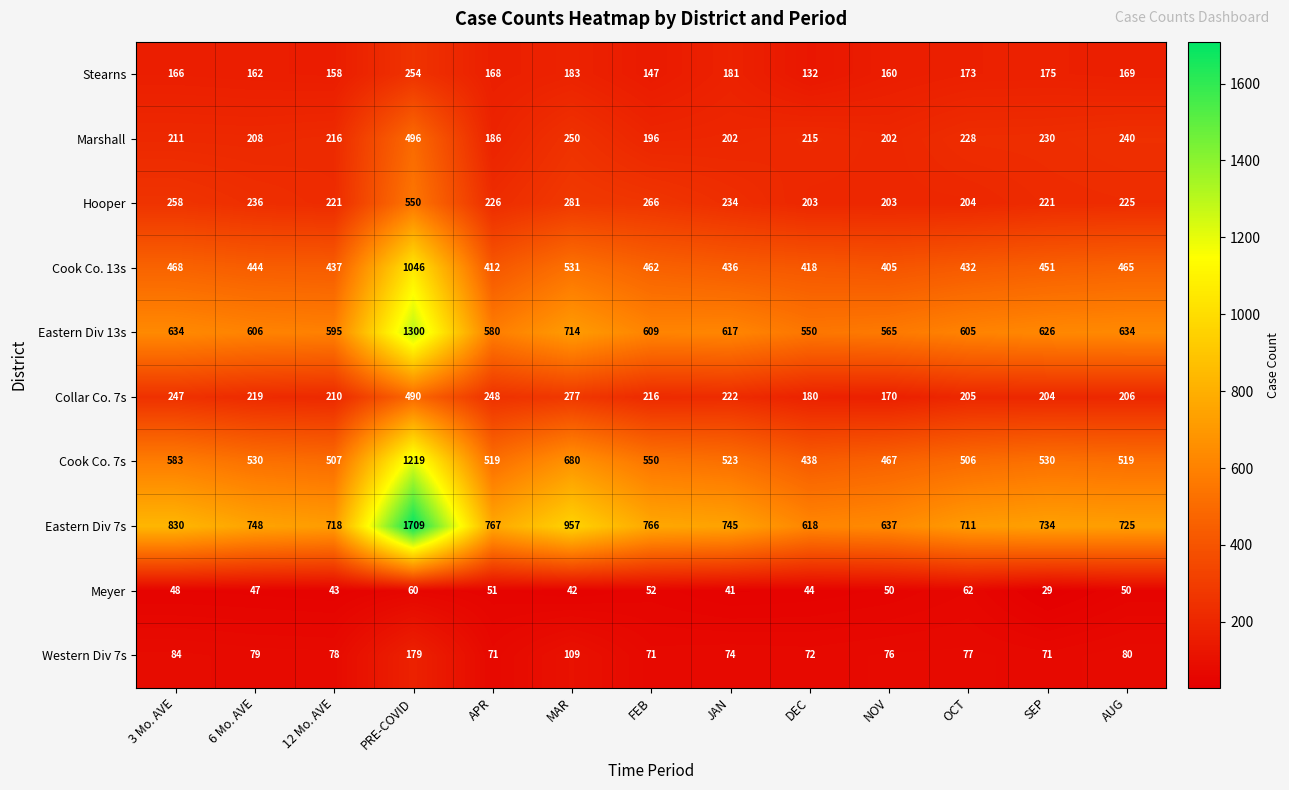

Is it true that Stearns equals 173 at OCT?

True